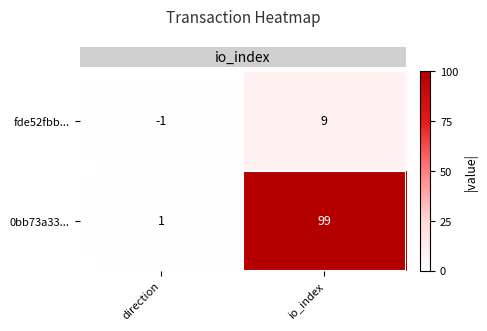

Is it true that fde52fbb... equals -2 at direction?

False